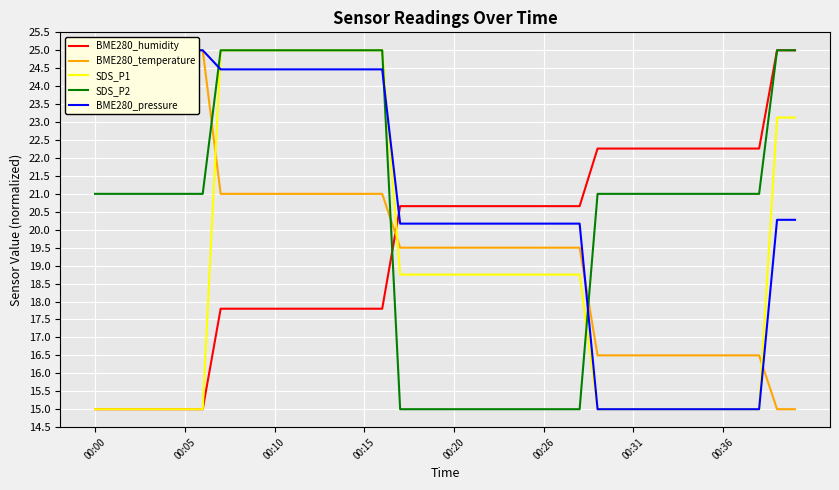

Is it true that BME280_temperature equals 37.5 at 00:10?

False